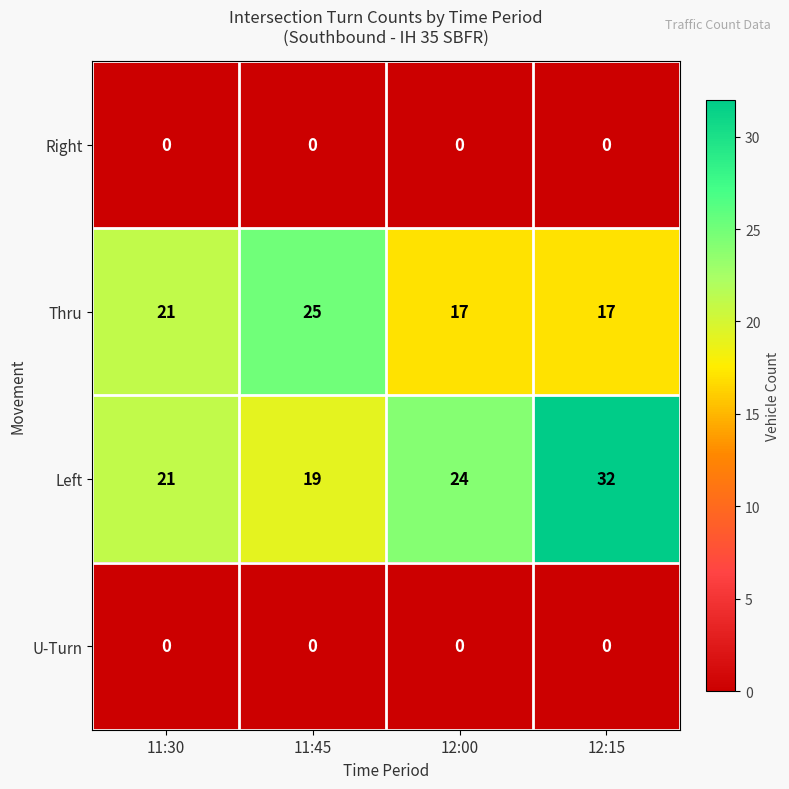

Which category has the highest value in the Left series?

12:15